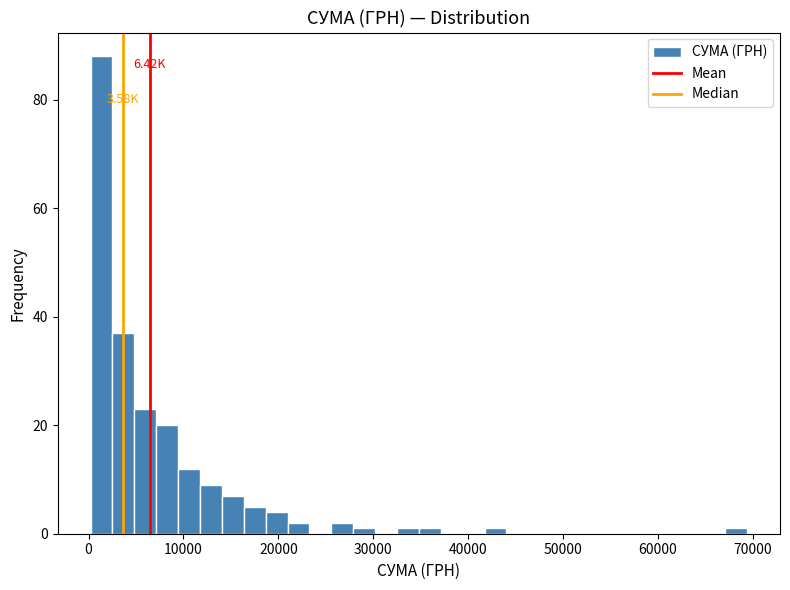

Read against the x-axis, roughly where is the centre of the tallest bar?

1000